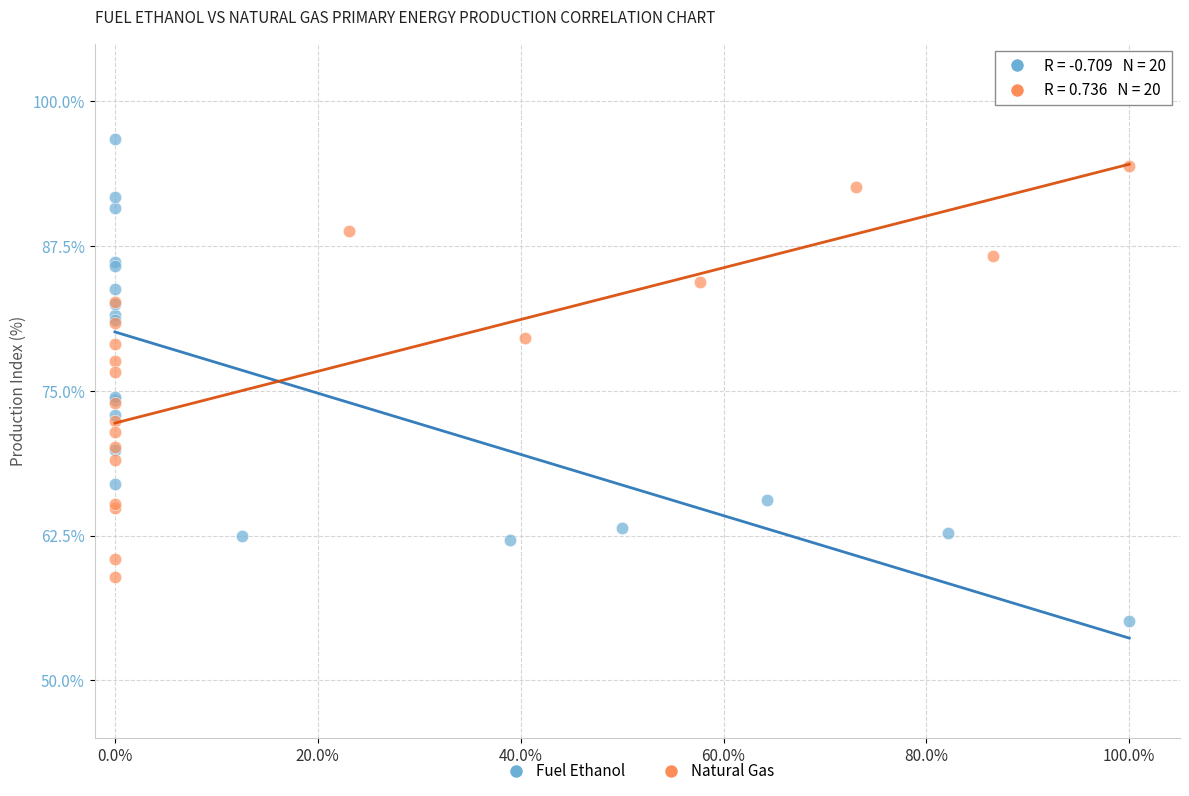

What are all the series names shown in the legend?

Fuel Ethanol, Natural Gas